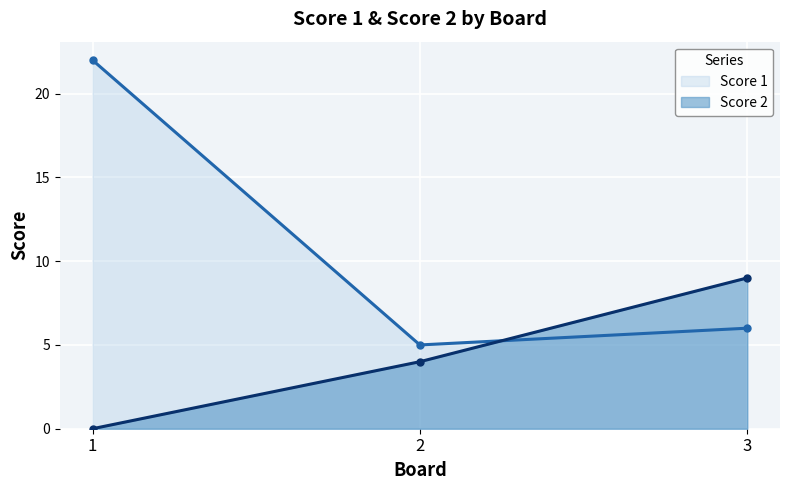

What is the sum of the Score 2 values at 1 and 3?

9